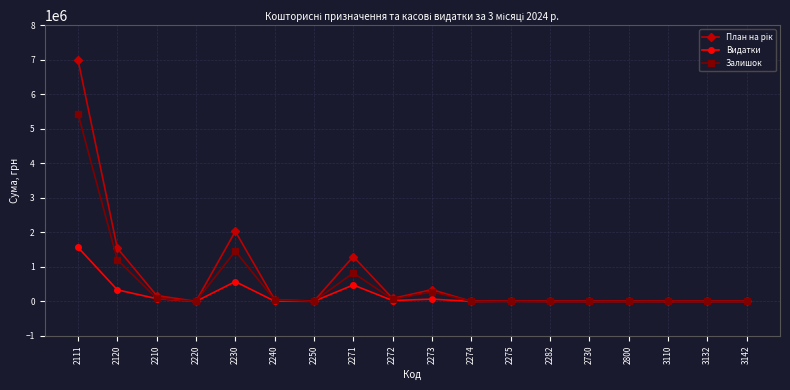

At which category does Залишок reach its first local peak?

2230